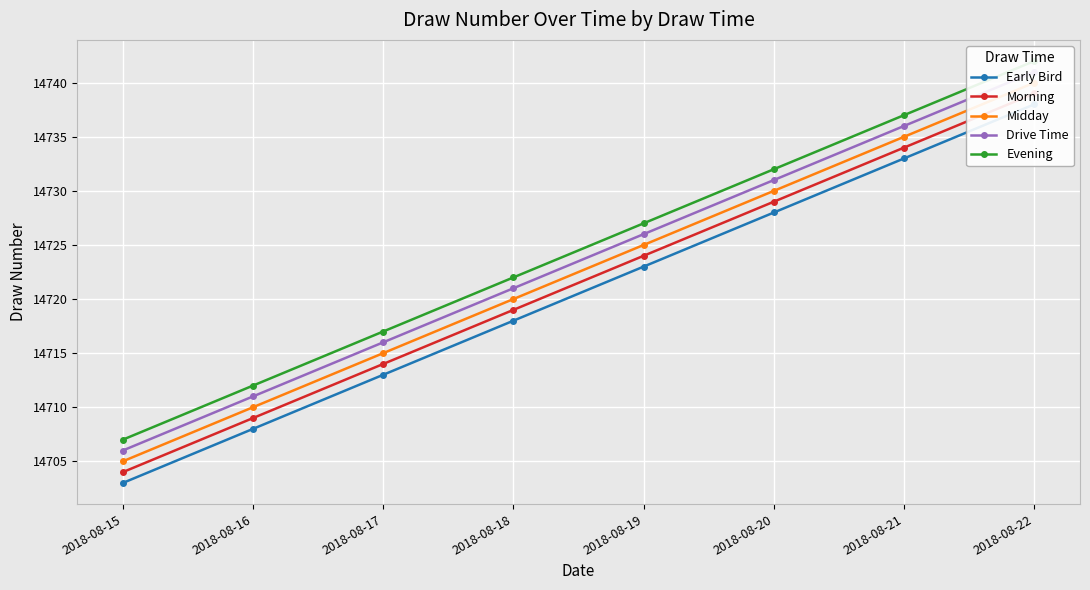

What is the difference between the highest and lowest values at 2018-08-18?

4